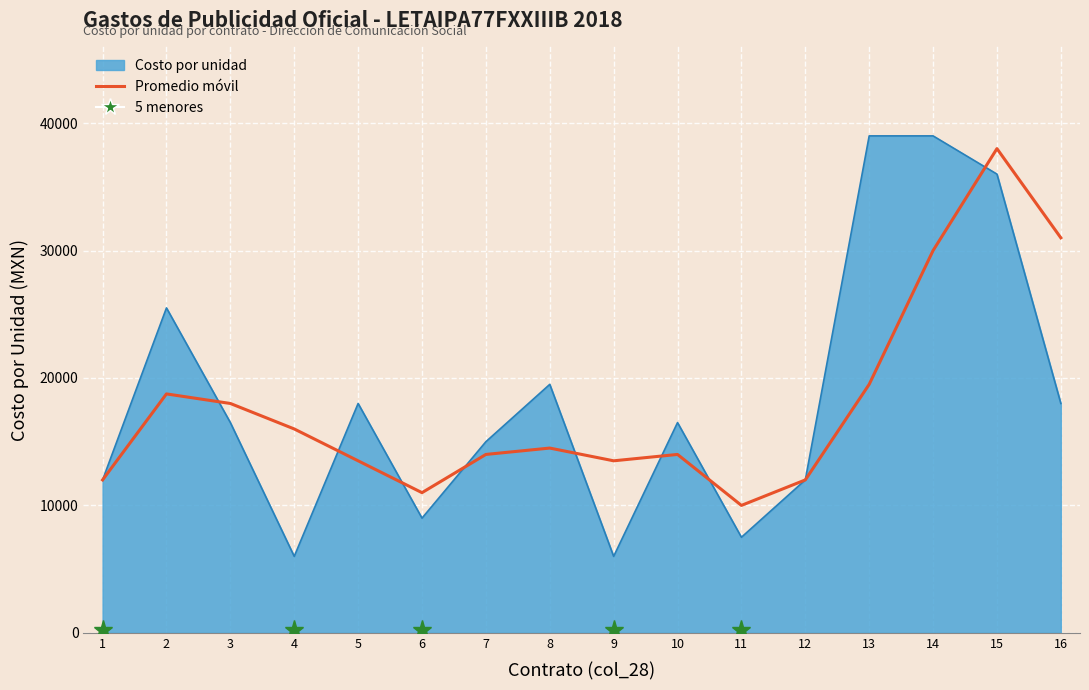

What is the sum of the values at 4 and 3?

34000